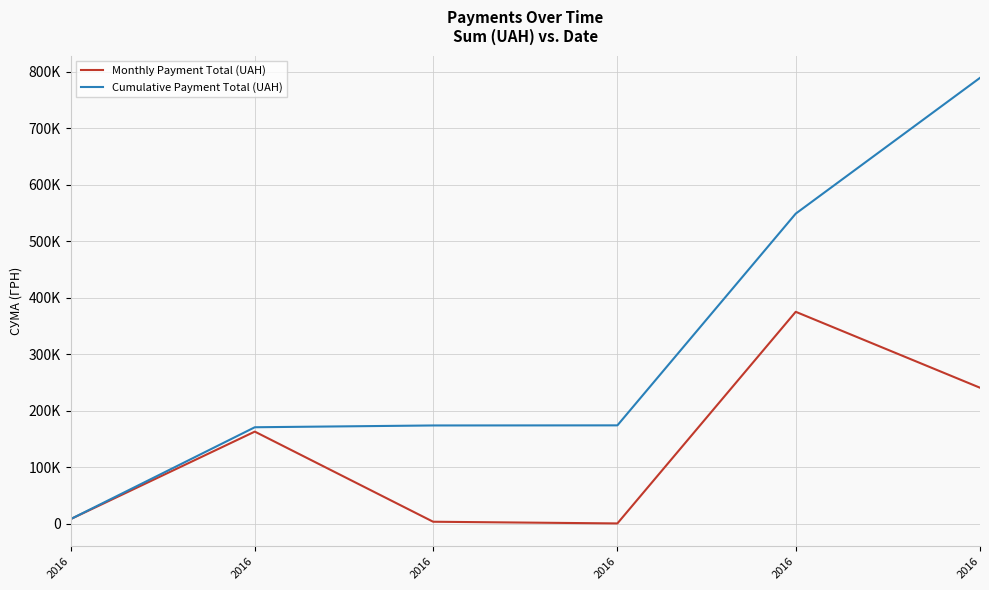

At which category is the sum across all series the highest?

2016